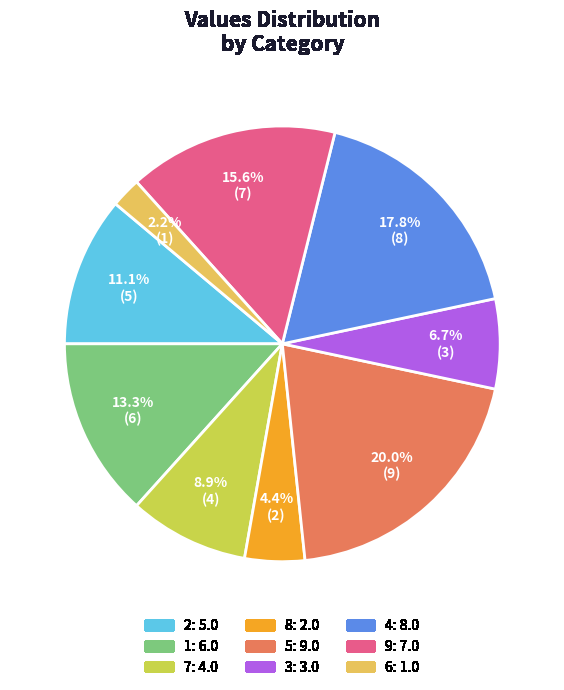

To the nearest percent, what is the difference between the largest and smallest slice percentages?

18%